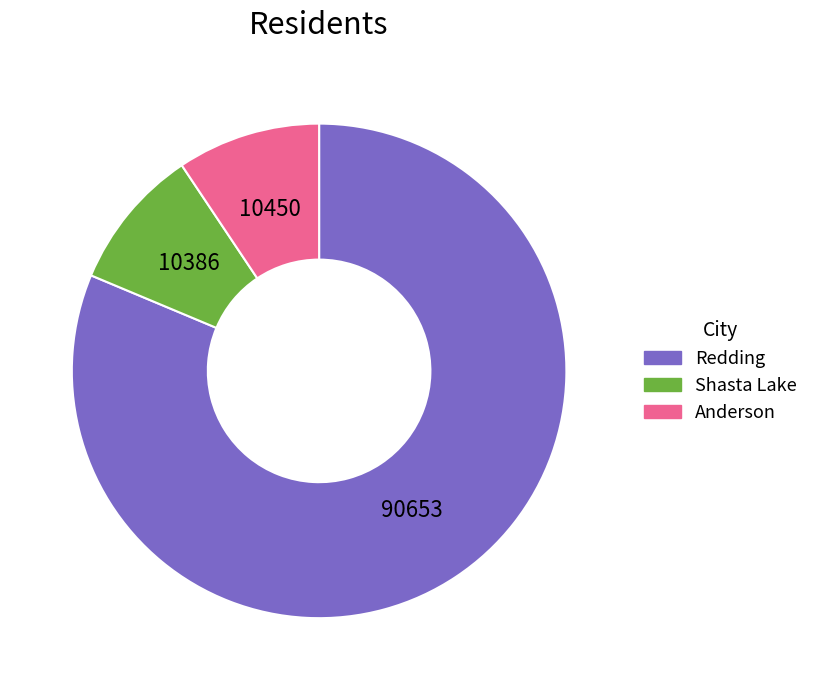

Which category has the biggest portion of the pie?

Redding